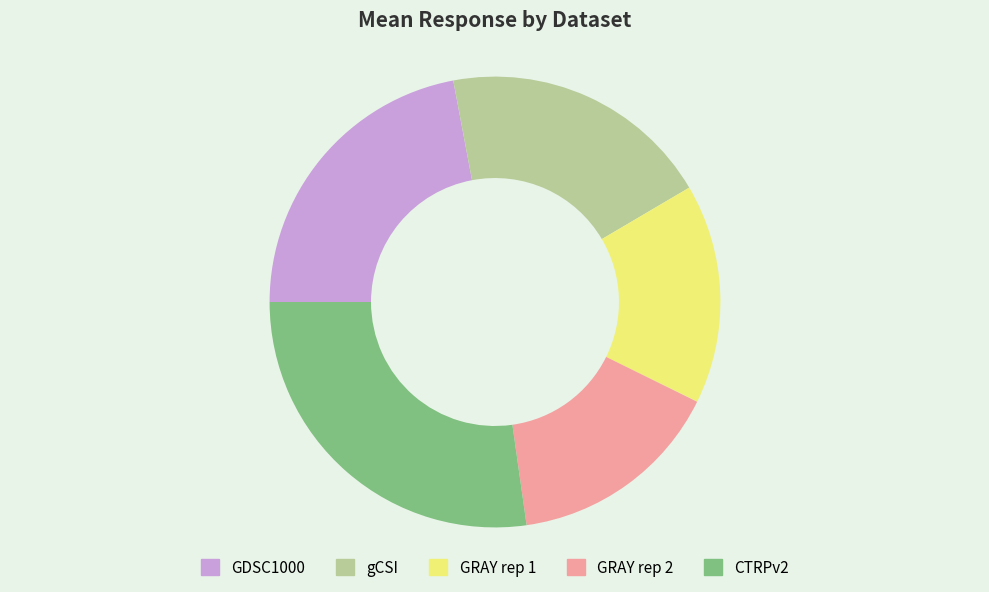

Do GDSC1000 and gCSI together represent more than half of the pie?

No